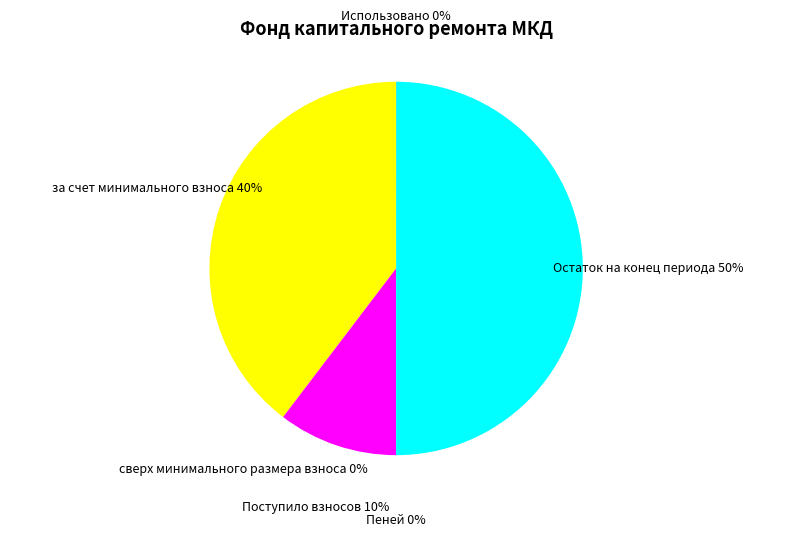

To the nearest percent, what percentage of the pie is Остаток на конец периода?

50%